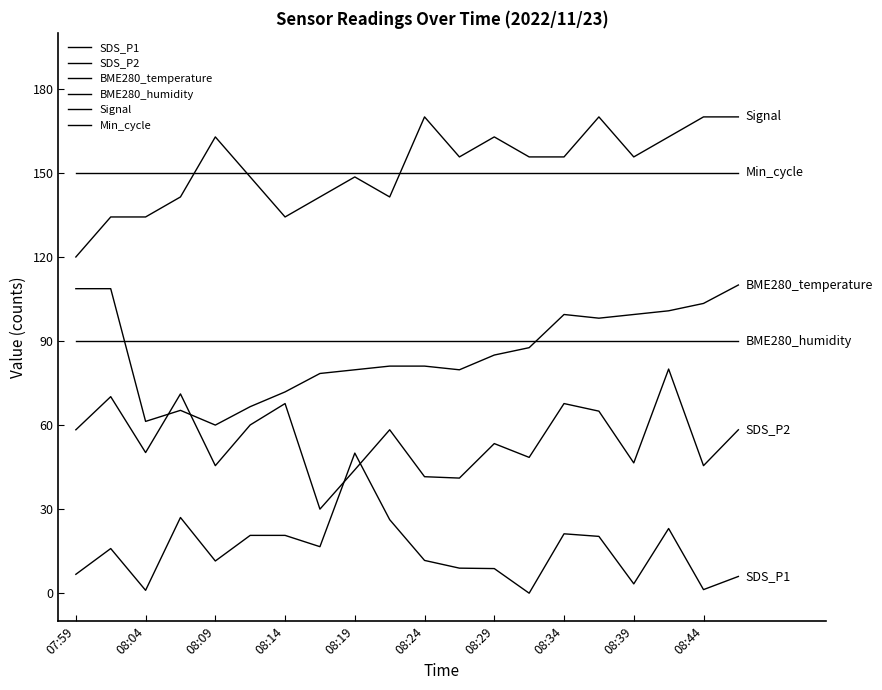

How many interior local peaks does the BME280_temperature series have?

2